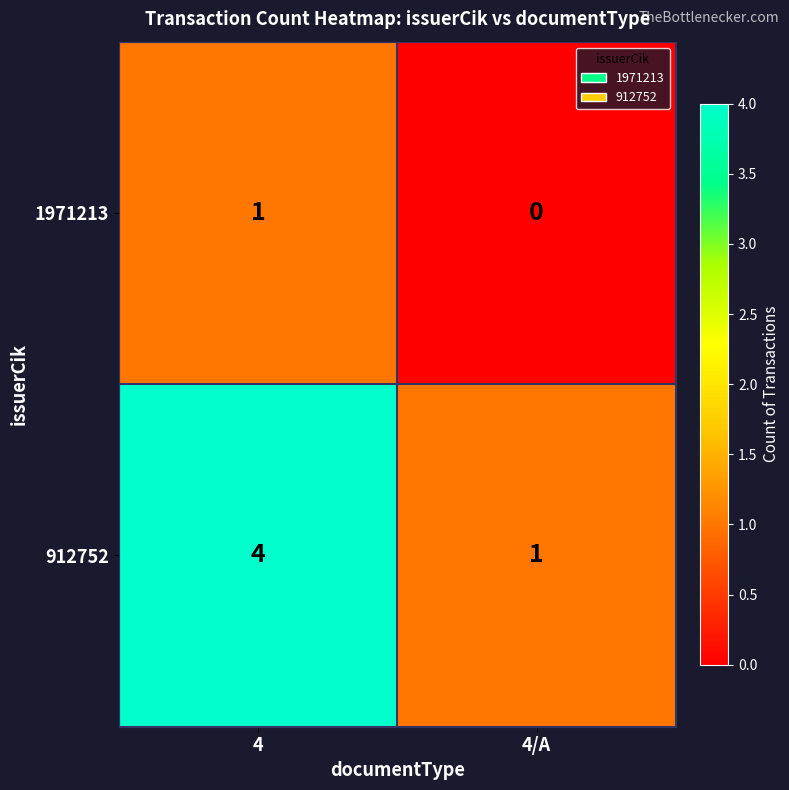

What is the total value across all series at 4/A?

1